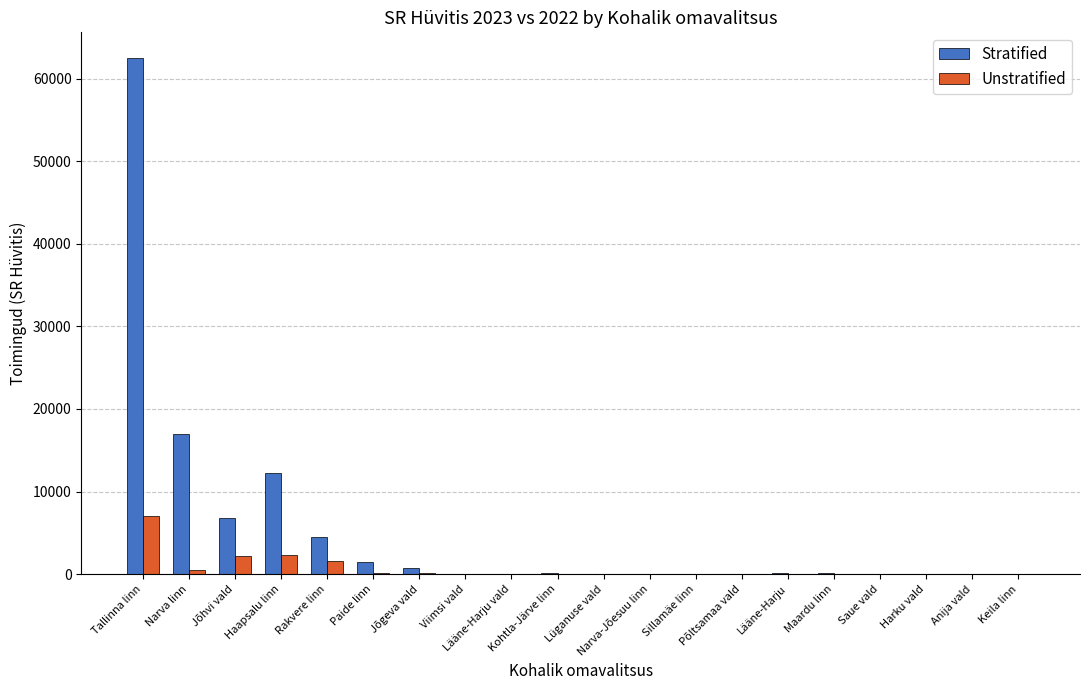

Which series has the largest total across all categories?

Stratified